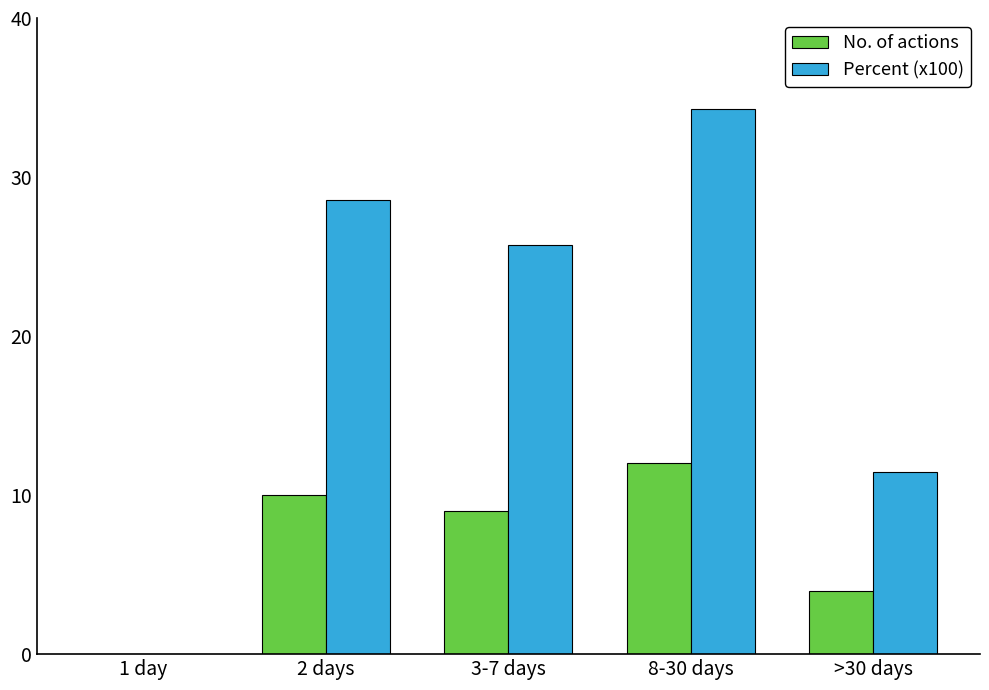

The Percent (x100) series shows 28.6 at 2 days. True or false?

True